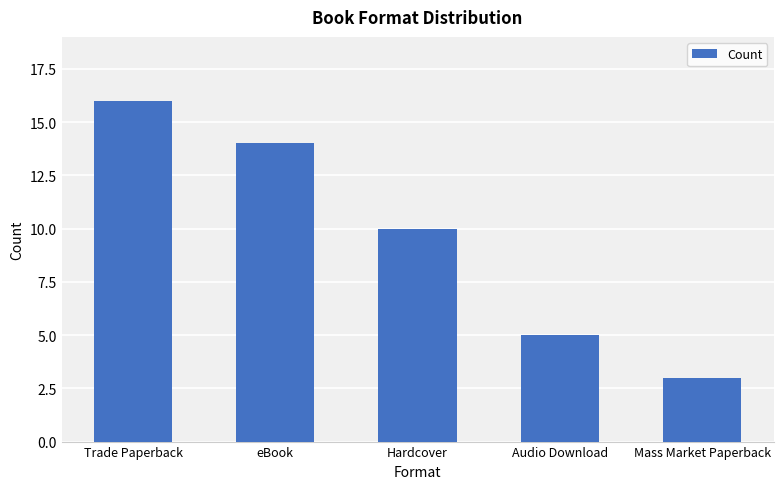

What is the difference between the maximum and minimum values?

13